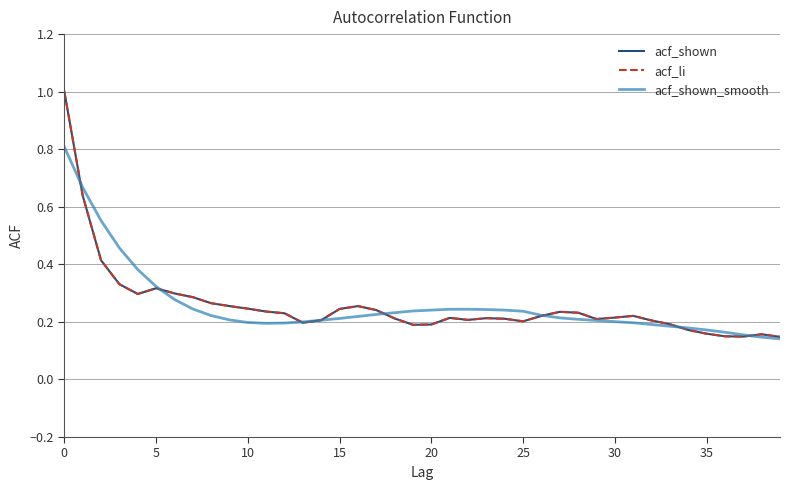

What is the average value of the acf_shown series?

0.3